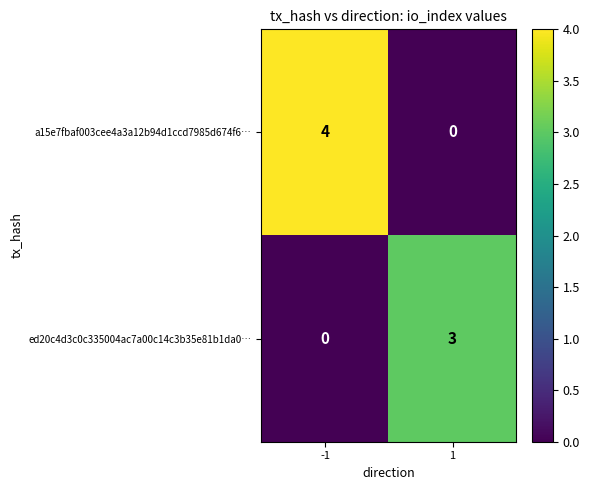

The ed20c4d3c0c335004ac7a00c14c3b35e81b1da0… series shows 3 at 1. True or false?

True